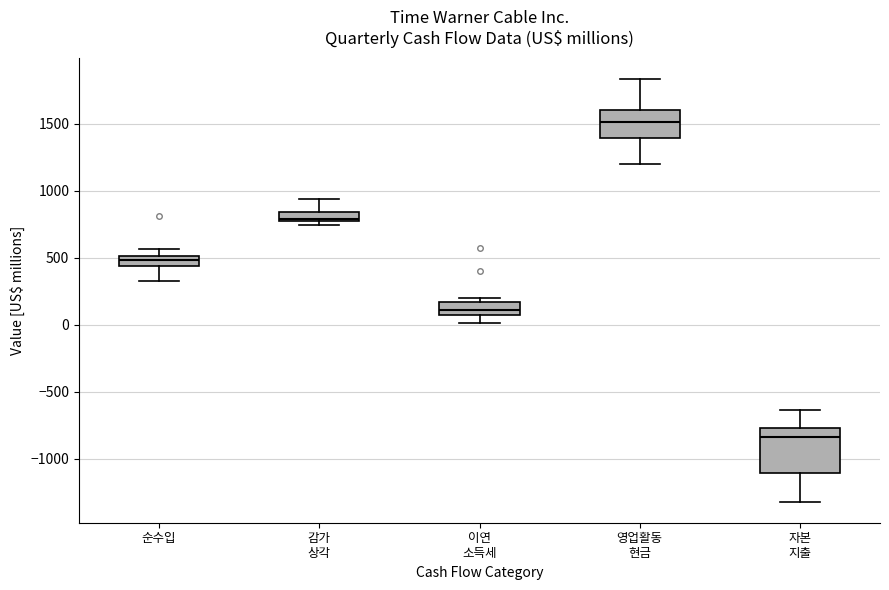

Which box is the tallest, from its lower edge to its upper edge?

자본 지출